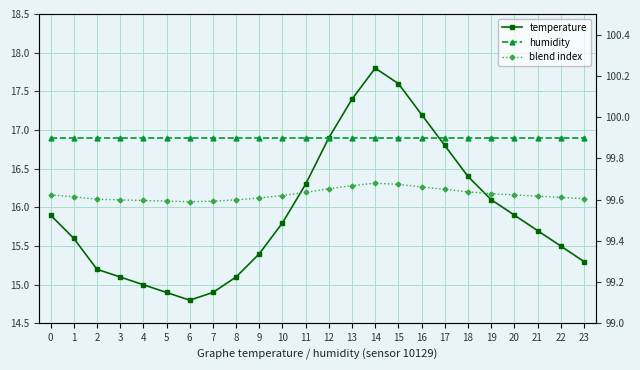

What is the total value across all series at 18?

132.5